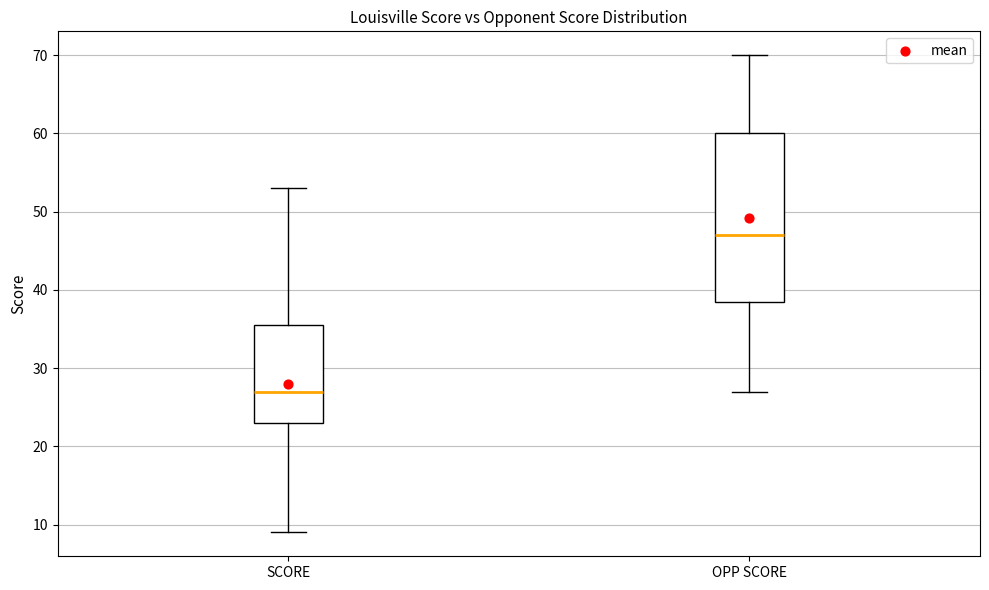

Which box is the tallest, from its lower edge to its upper edge?

OPP SCORE